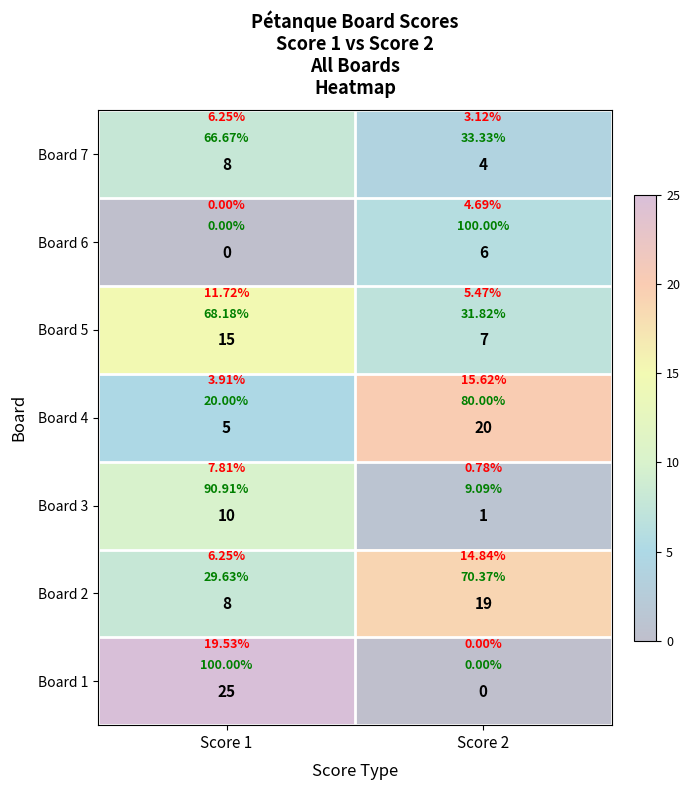

At Score 2, list the series in order from largest to smallest.

Board 4, Board 2, Board 5, Board 6, Board 7, Board 3, Board 1